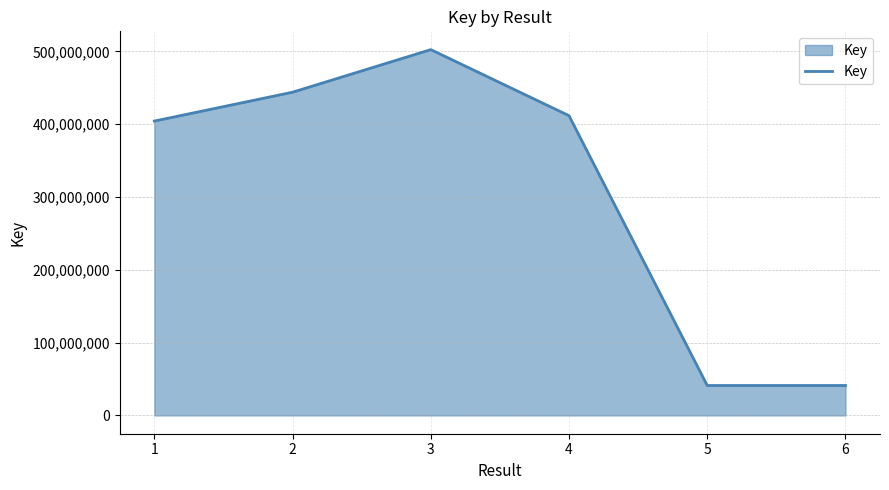

What is the minimum value shown in the chart?

41127221